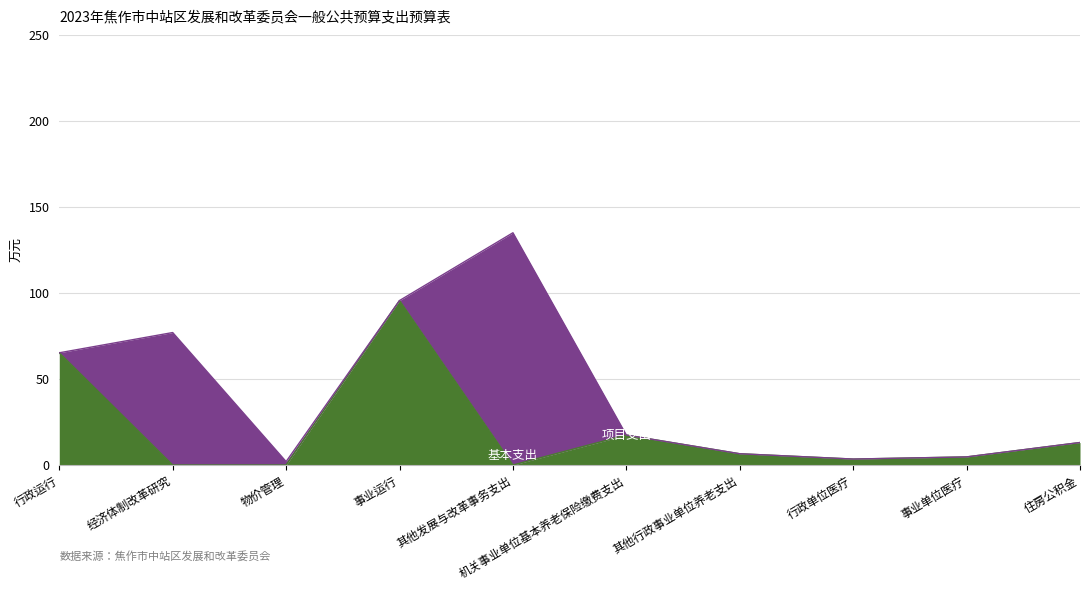

Where is the data nearest to the value 47?

行政运行